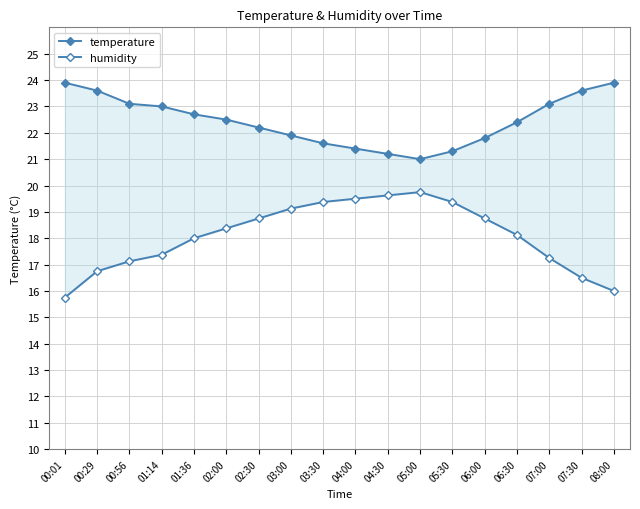

The humidity series shows 18.8 at 06:00. True or false?

True